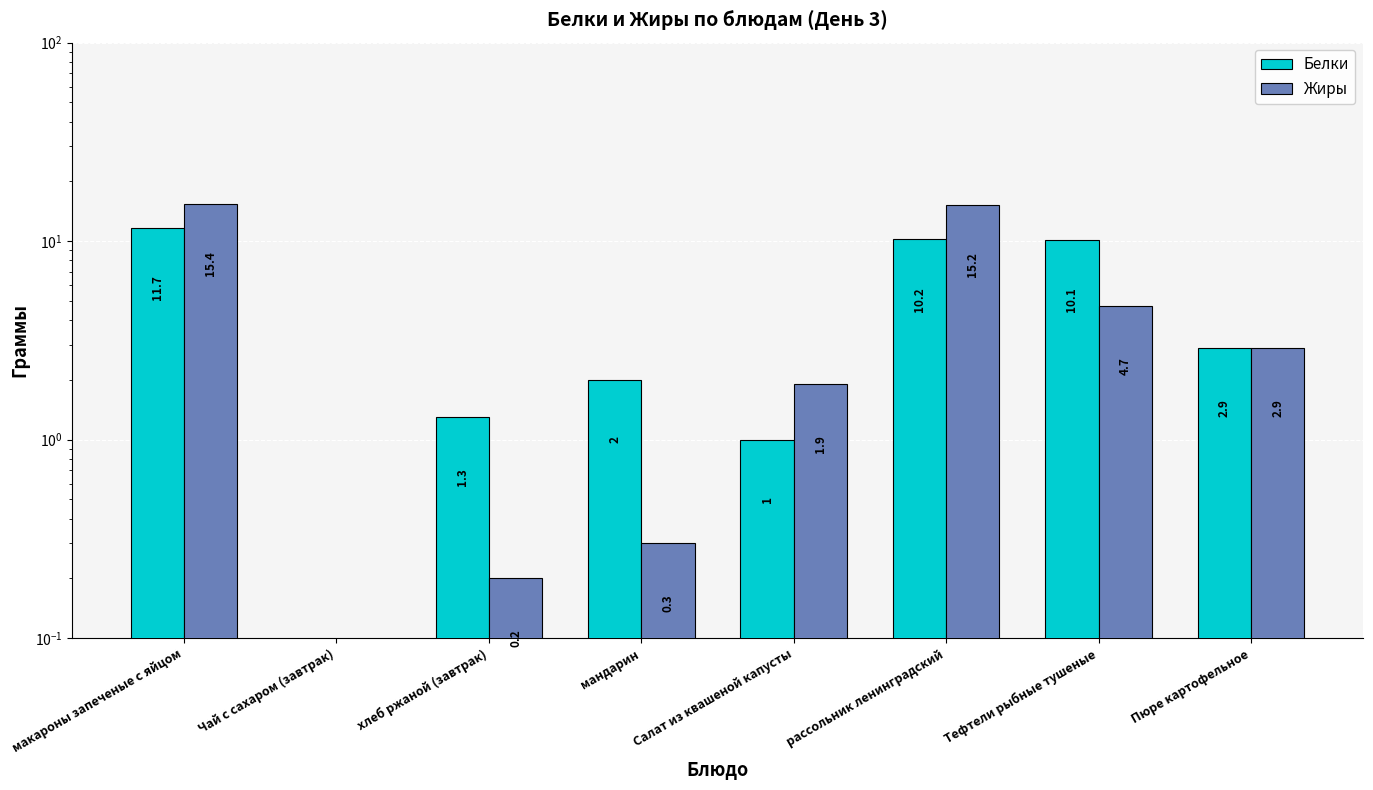

What are all the series names shown in the legend?

Белки, Жиры